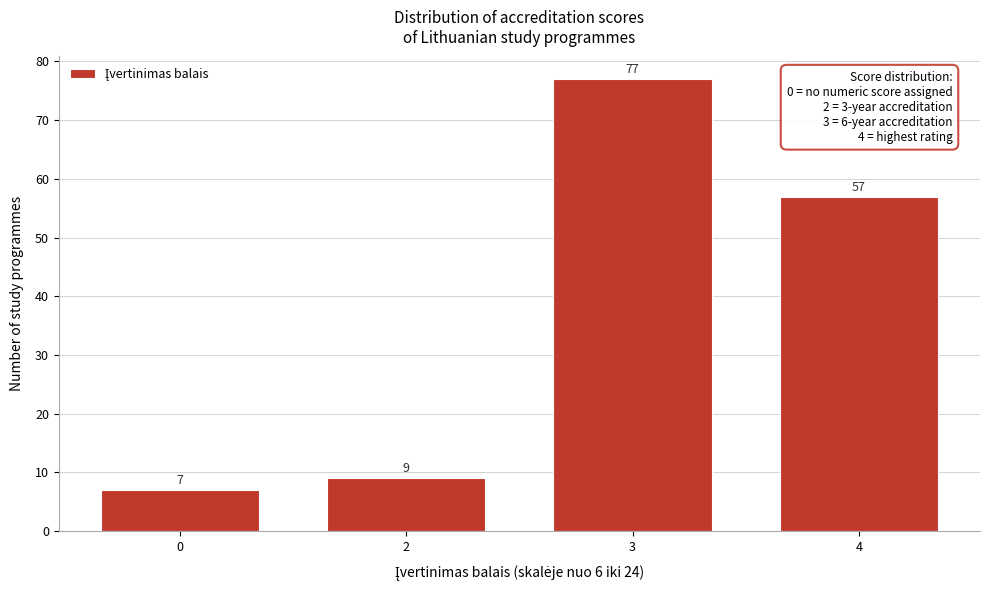

Reading left to right, what are all the values shown in this chart?

7	9	77	57